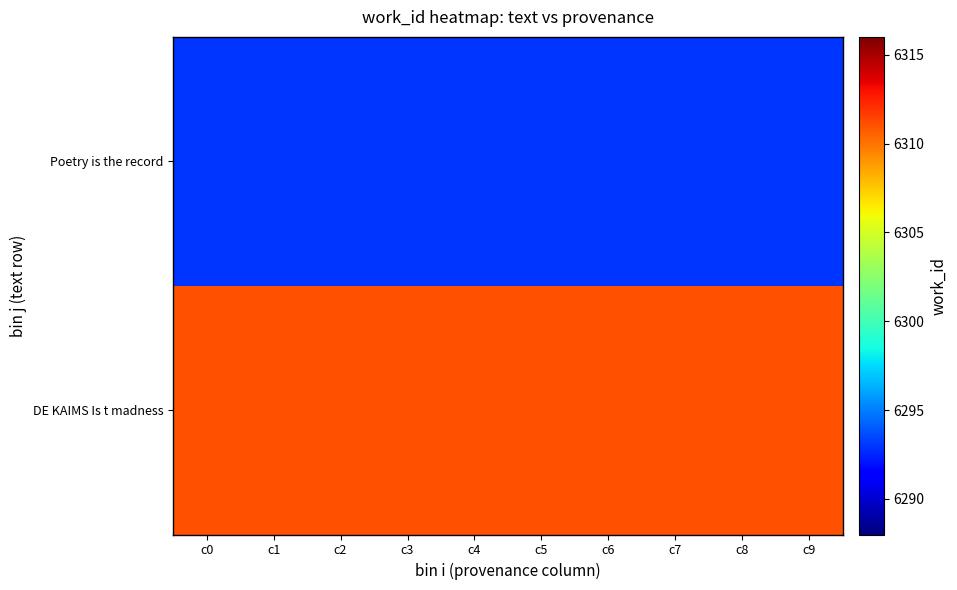

At which category is the sum across all series the highest?

c0